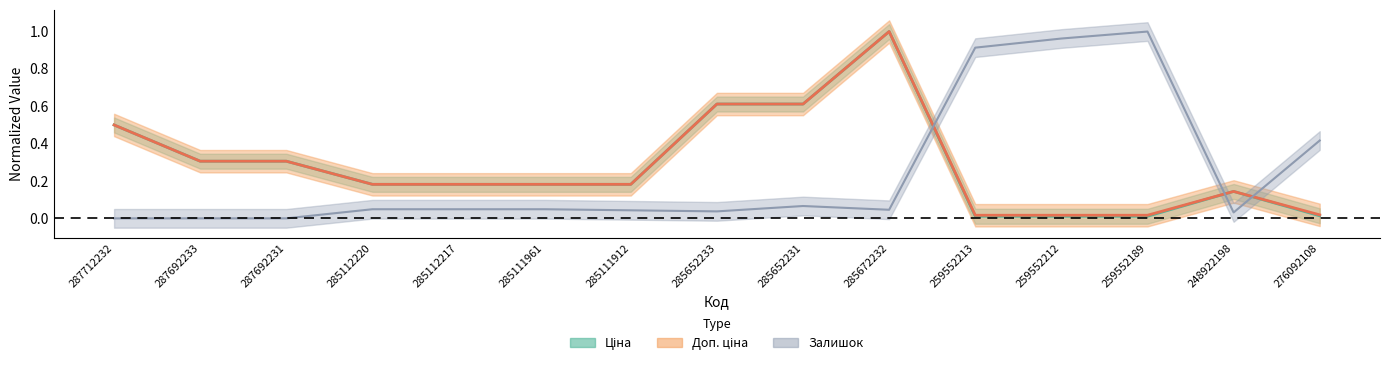

Reading left to right, extract all data points from this chart.

Ціна: 0.5	0.3	0.3	0.2	0.2	0.2	0.2	0.6	0.6	1.0	0.0	0.0	0.0	0.1	0.0
Доп. ціна: 0.5	0.3	0.3	0.2	0.2	0.2	0.2	0.6	0.6	1.0	0.0	0.0	0.0	0.1	0.0
Залишок: 0.0	0.0	0.0	0.0	0.0	0.0	0.0	0.0	0.1	0.0	0.9	1.0	1.0	0.0	0.4